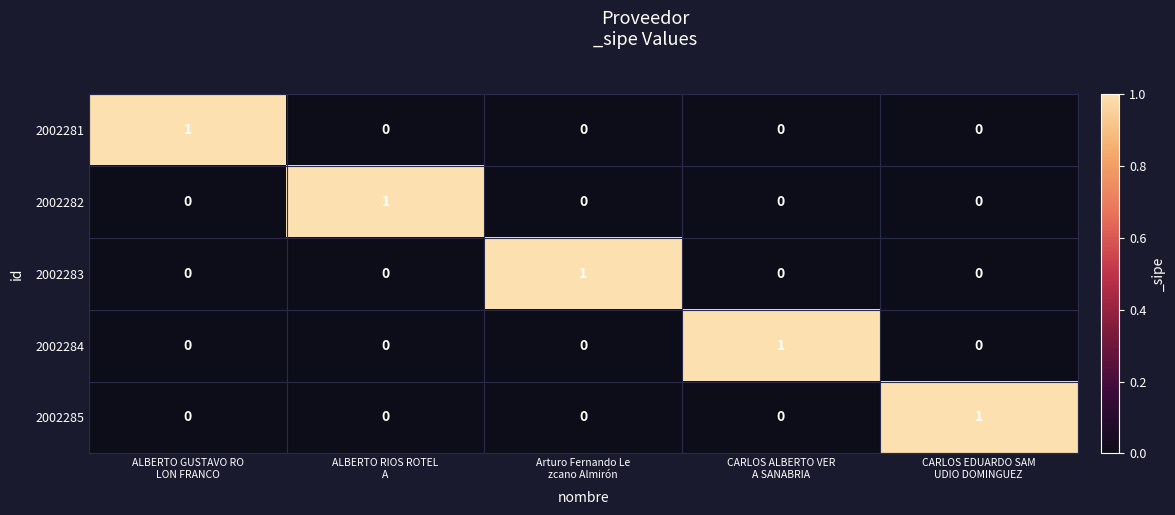

How many data points in 2002282 are above 0?

1